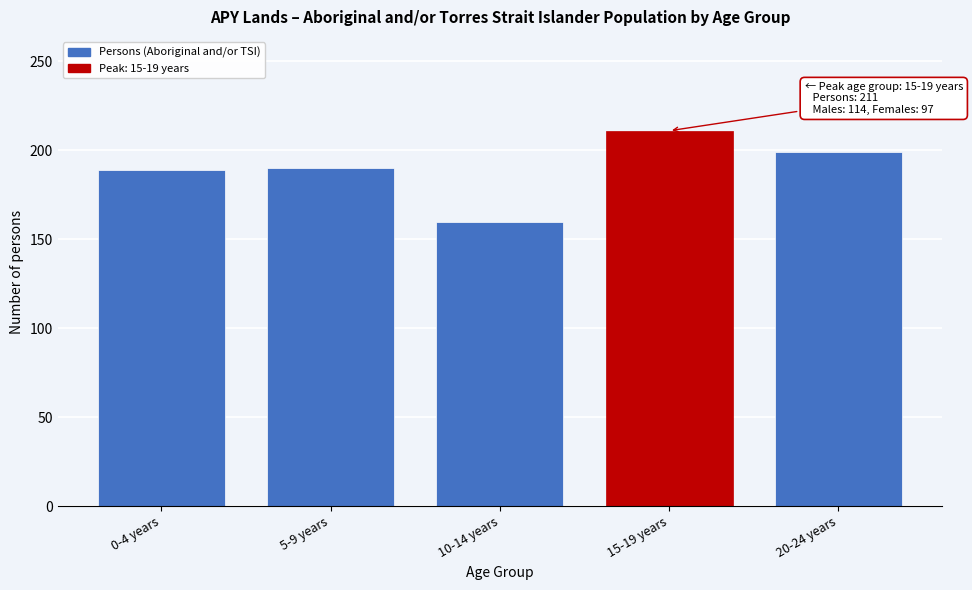

What is the approximate value at 5-9 years, to the nearest 10?

190